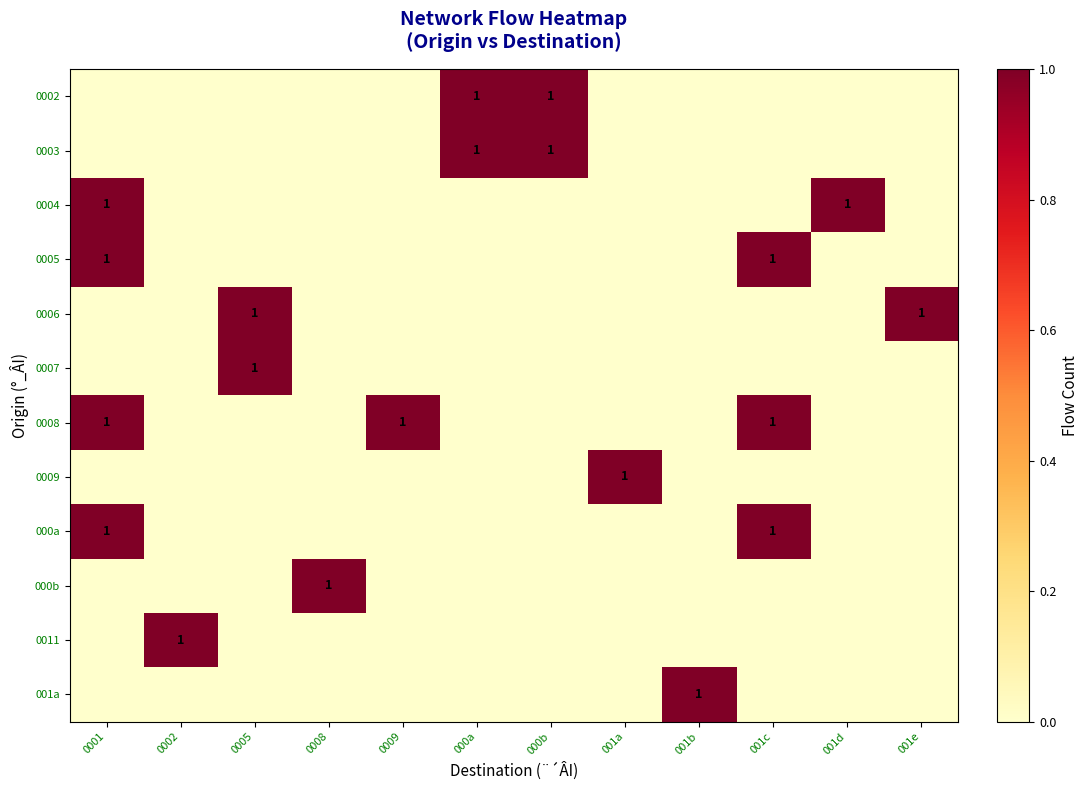

What is the greatest value displayed?

1